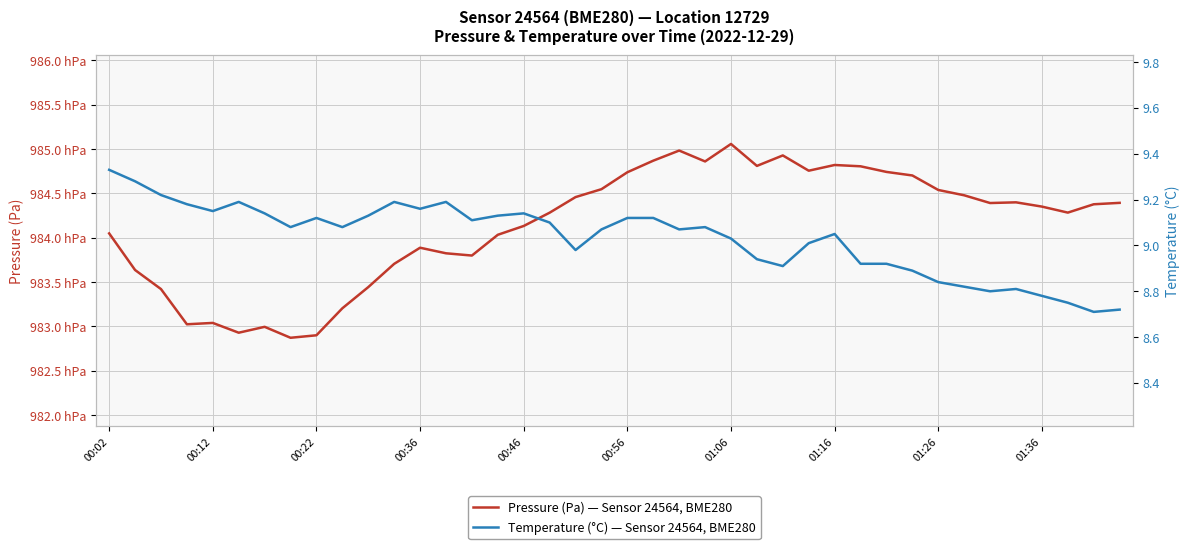

Which category has the highest value in the temperature series?

00:02